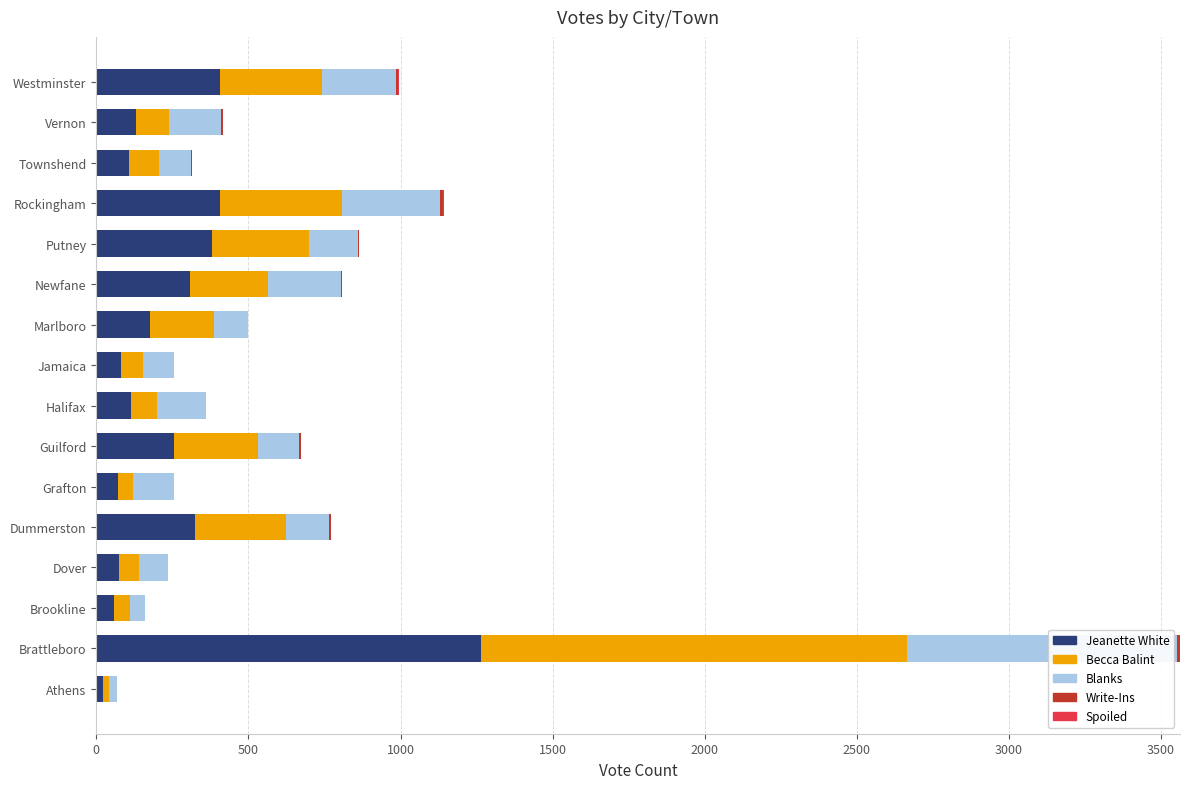

At which category is the sum across all series the highest?

Brattleboro